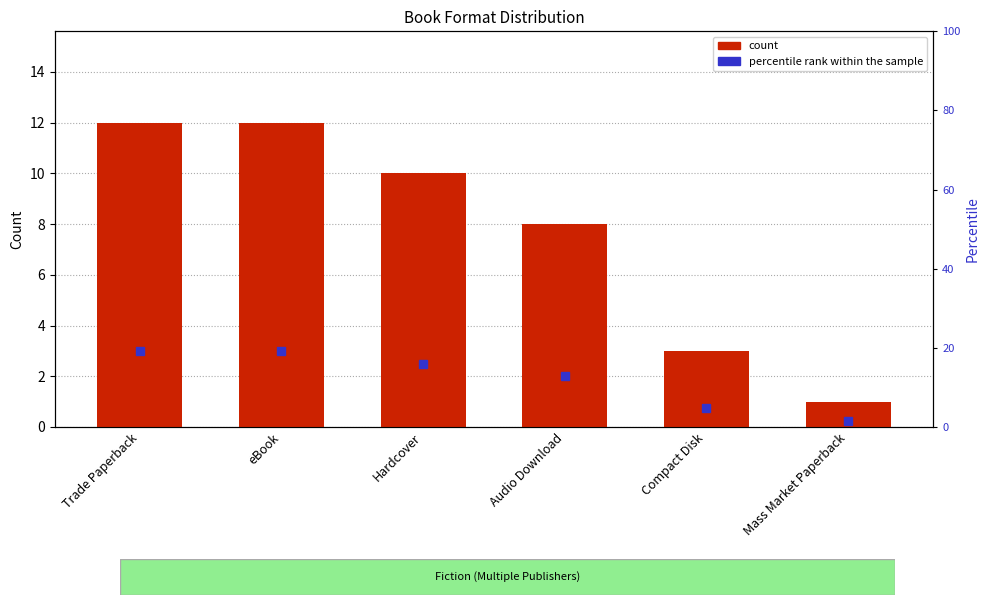

The value at Trade Paperback is 12. True or false?

True